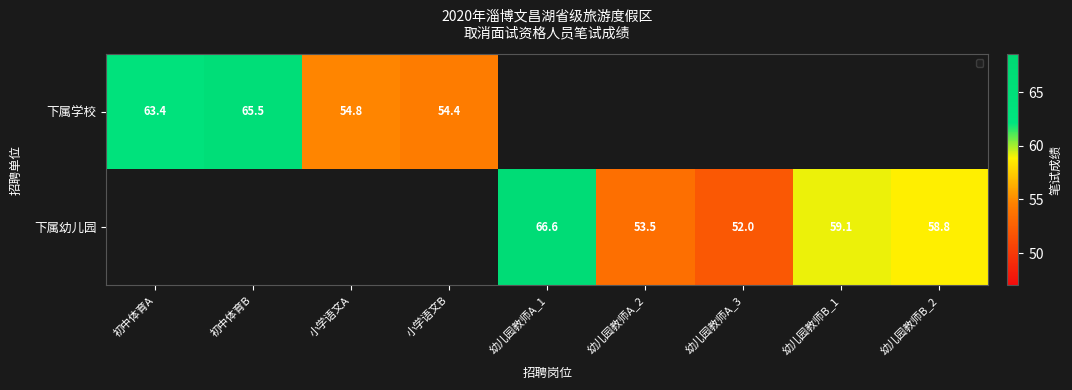

At which category does the chart reach its peak across all series?

幼儿园教师A_1